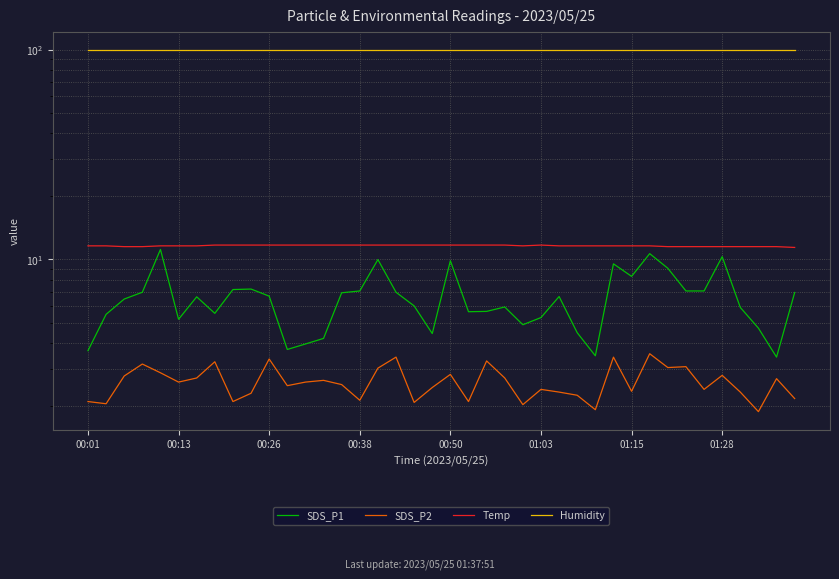

The SDS_P2 series shows 3.0 at 16. True or false?

True